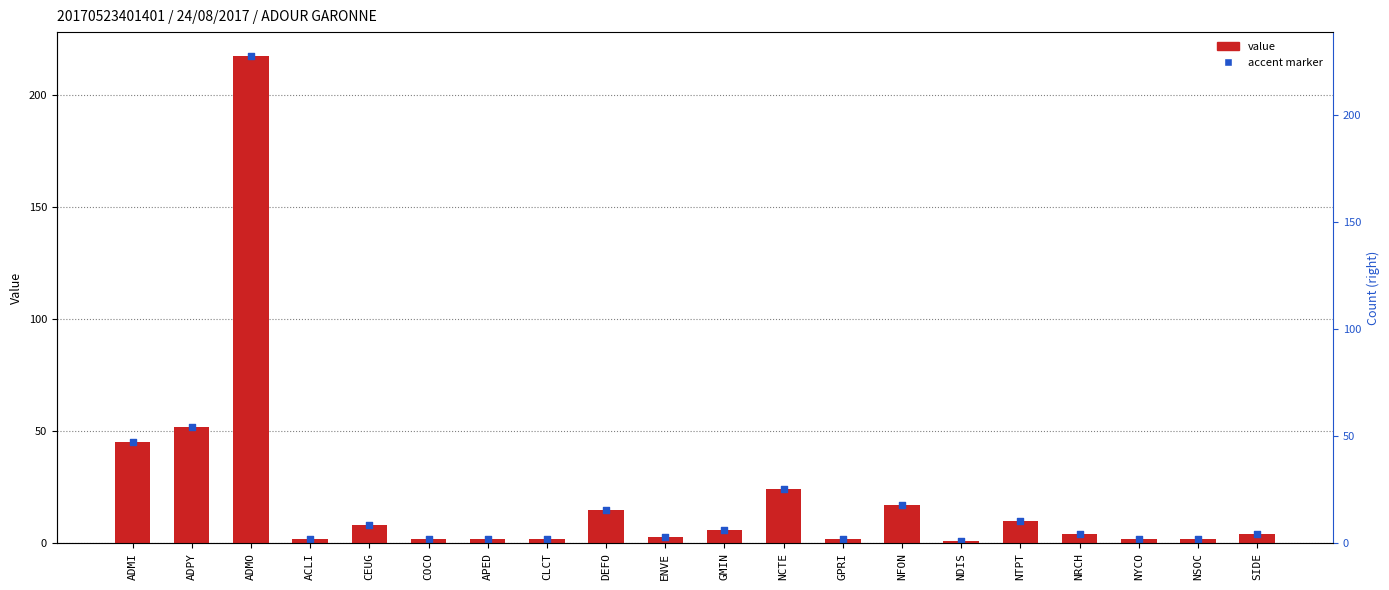

What is the ratio of the value at NYCO to the value at GMIN?

0.3